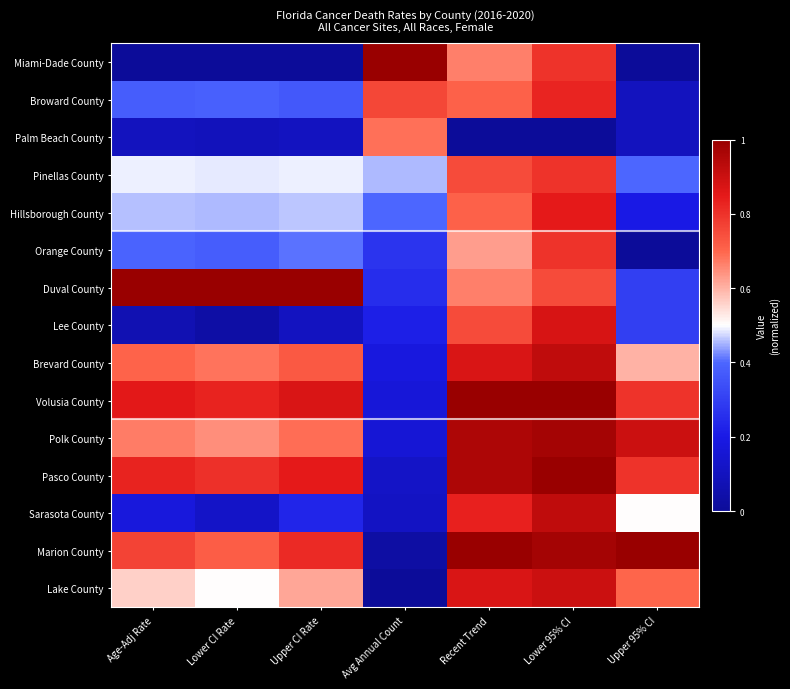

Between Lower CI Rate and Upper CI Rate, which is larger?

Lower CI Rate